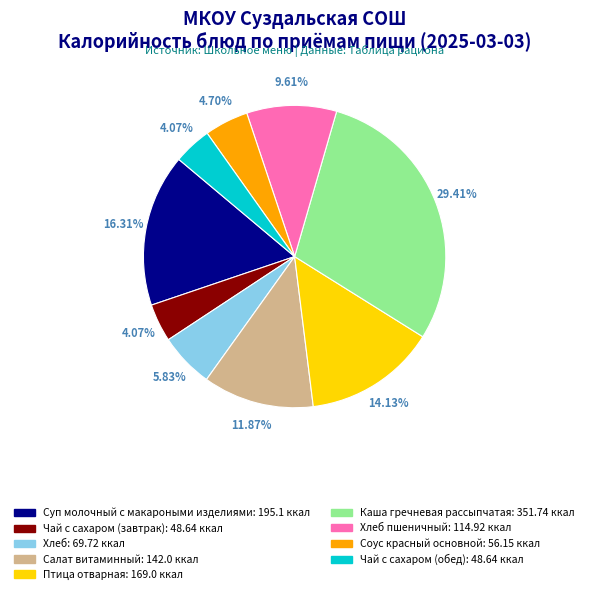

Does any single category account for the majority?

No